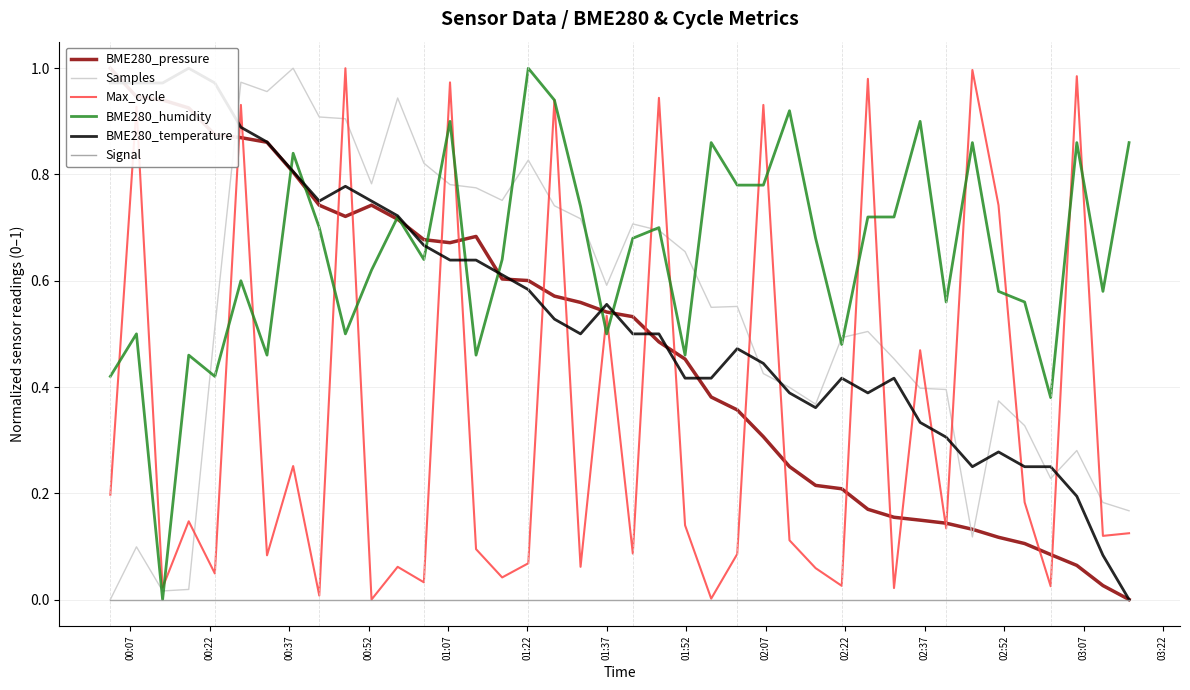

Which category has the highest value across all series?

00:07